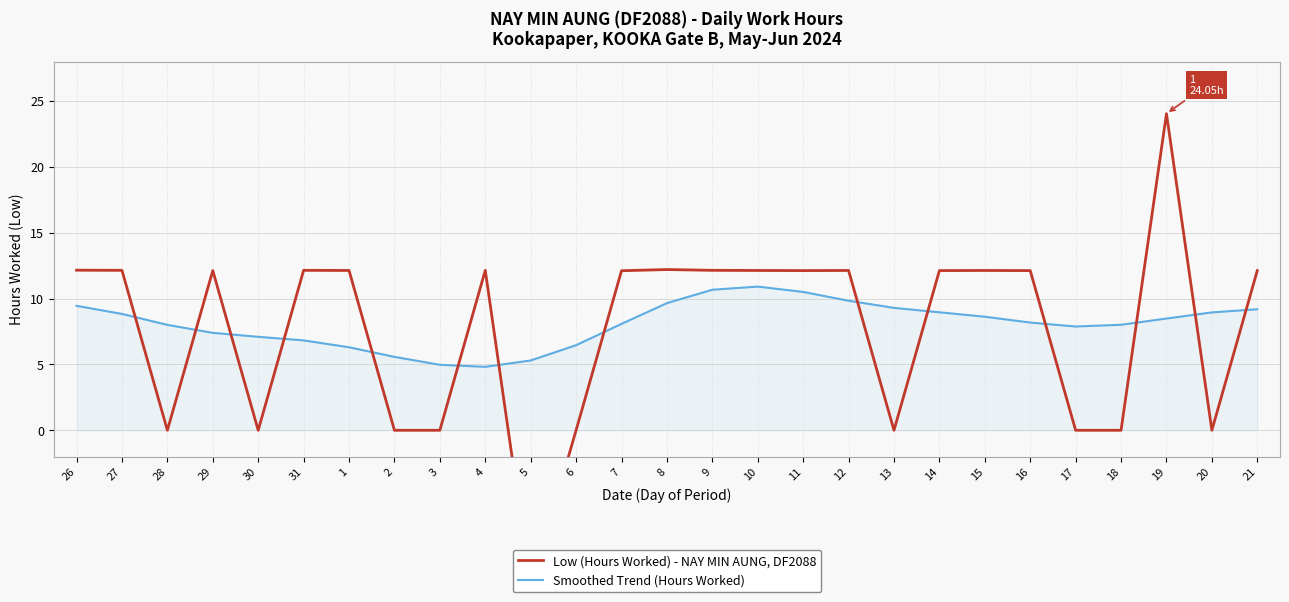

List the series in order of their peak value, highest first.

Low (Hours Worked) - NAY MIN AUNG, DF2088, Smoothed Trend (Hours Worked)